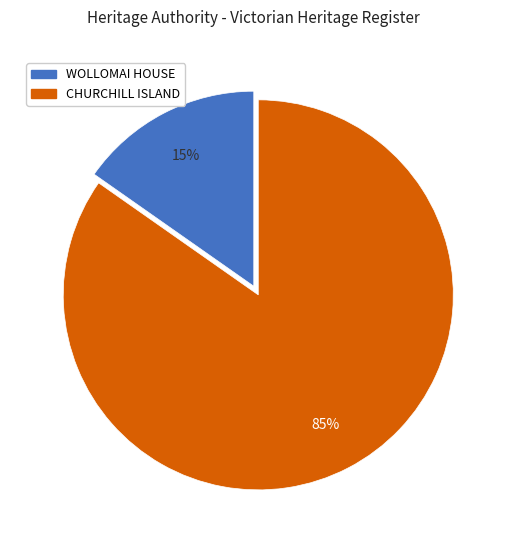

Rank the categories by value from highest to lowest.

CHURCHILL ISLAND, WOLLOMAI HOUSE